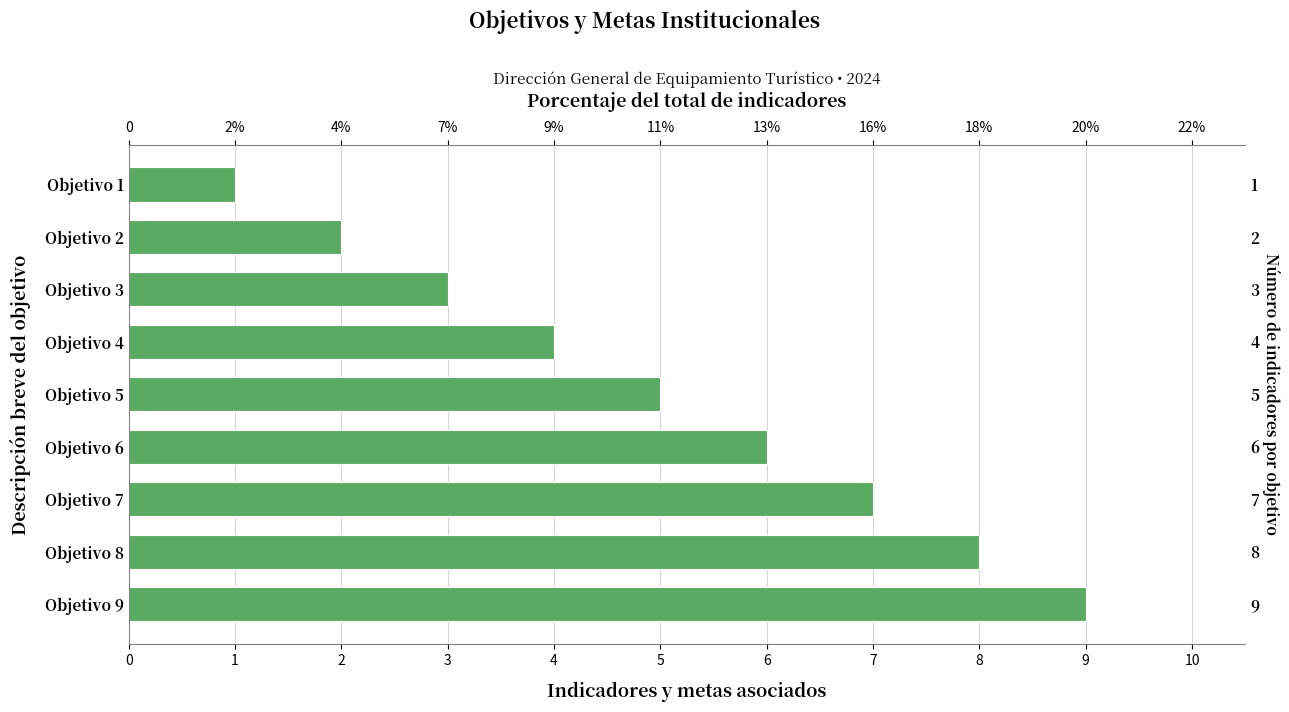

Between Objetivo 5 and Objetivo 9, which is larger?

Objetivo 9